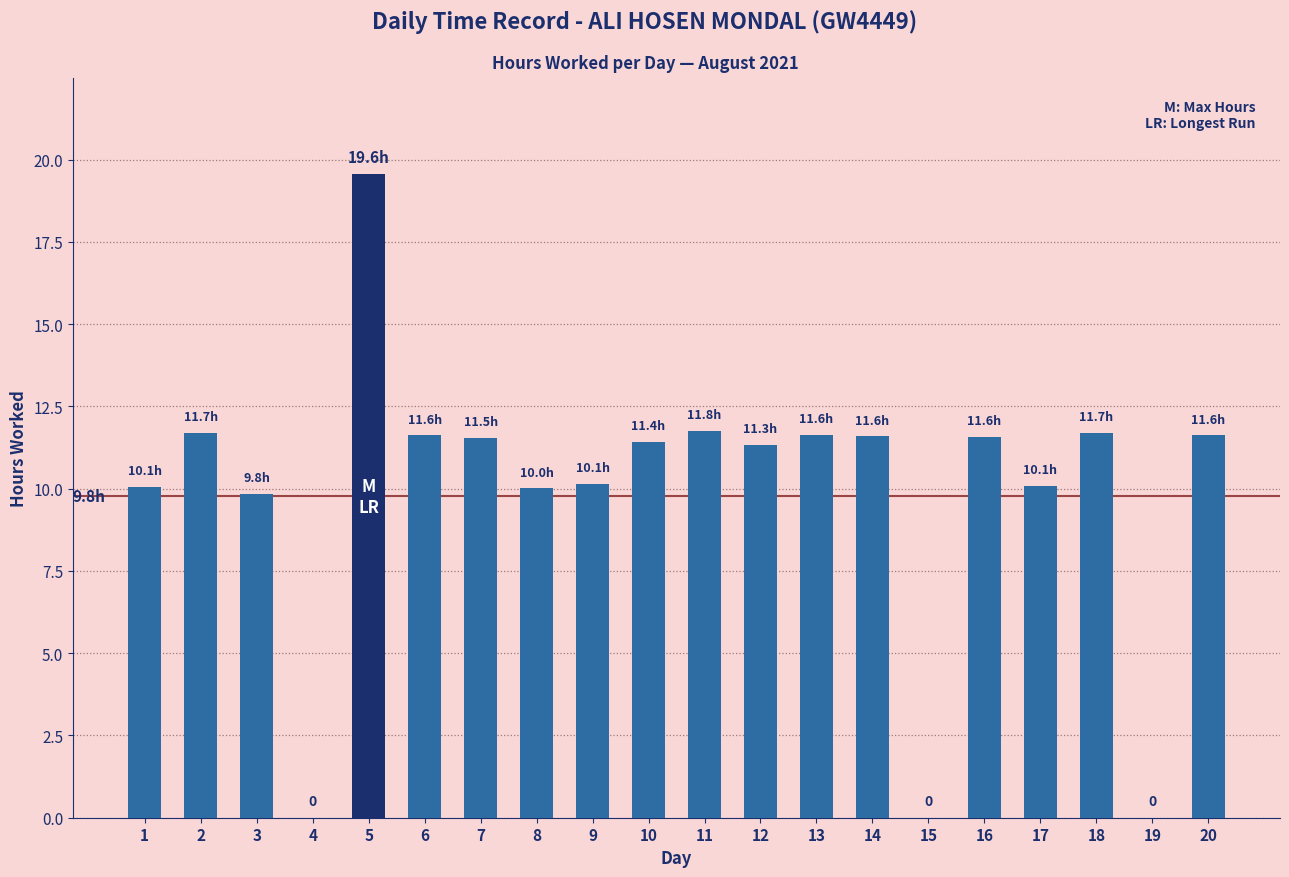

How many categories are shown in the chart?

20